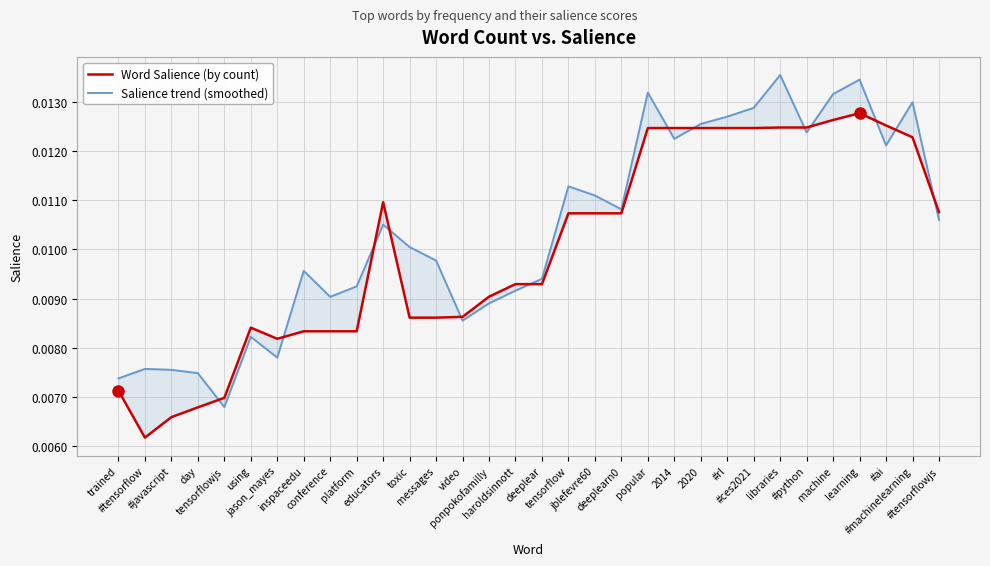

Is the value of Salience trend (smoothed) at educators greater than the value of Word Salience (by count) at popular?

No